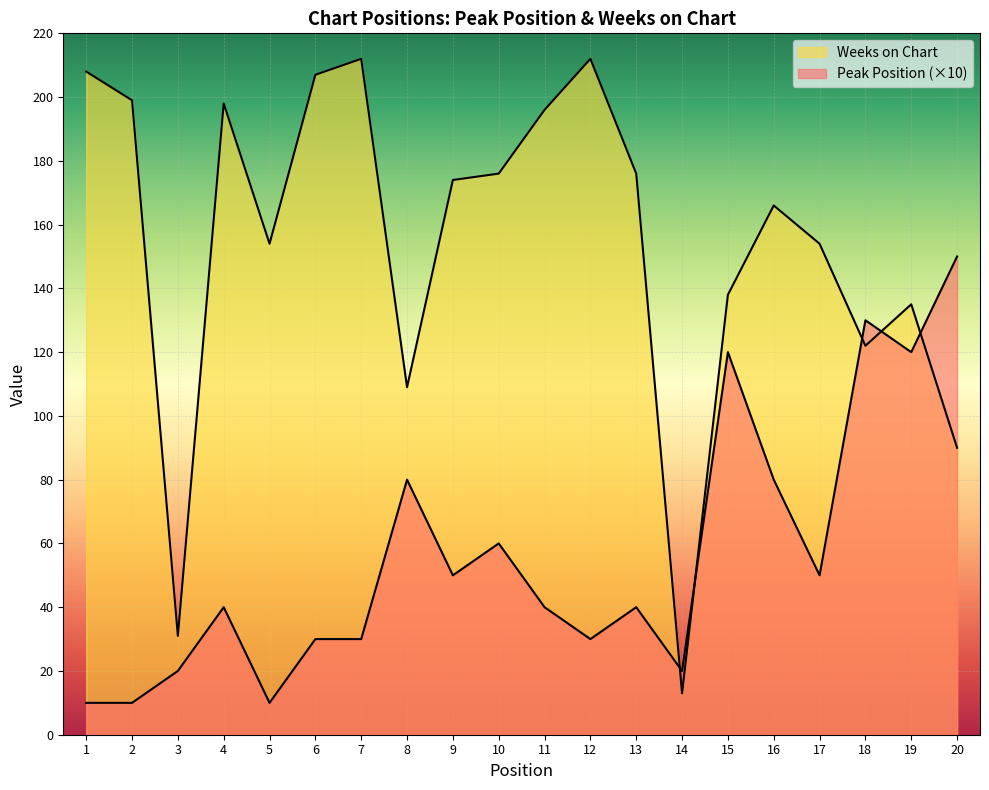

Is the value of Peak Position at 20 greater than the value of Weeks on Chart at 19?

Yes